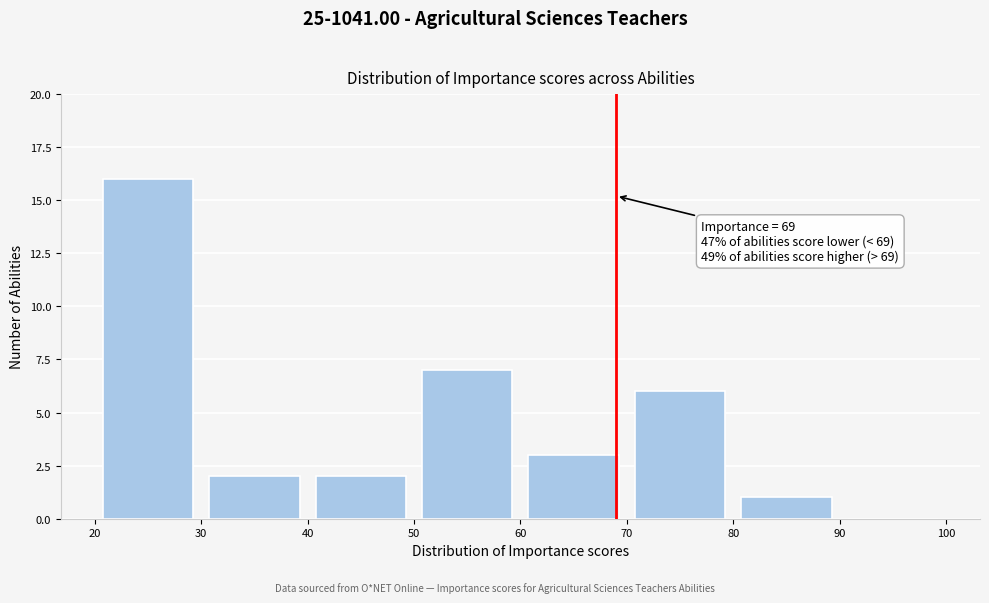

Which range on the x-axis has the tallest bar?

20 to 30